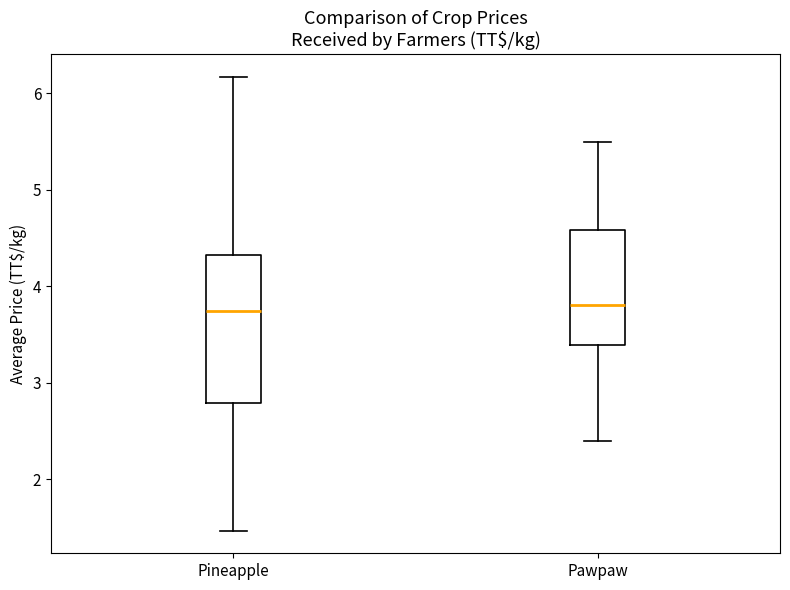

Which box is the tallest, from its lower edge to its upper edge?

Pineapple